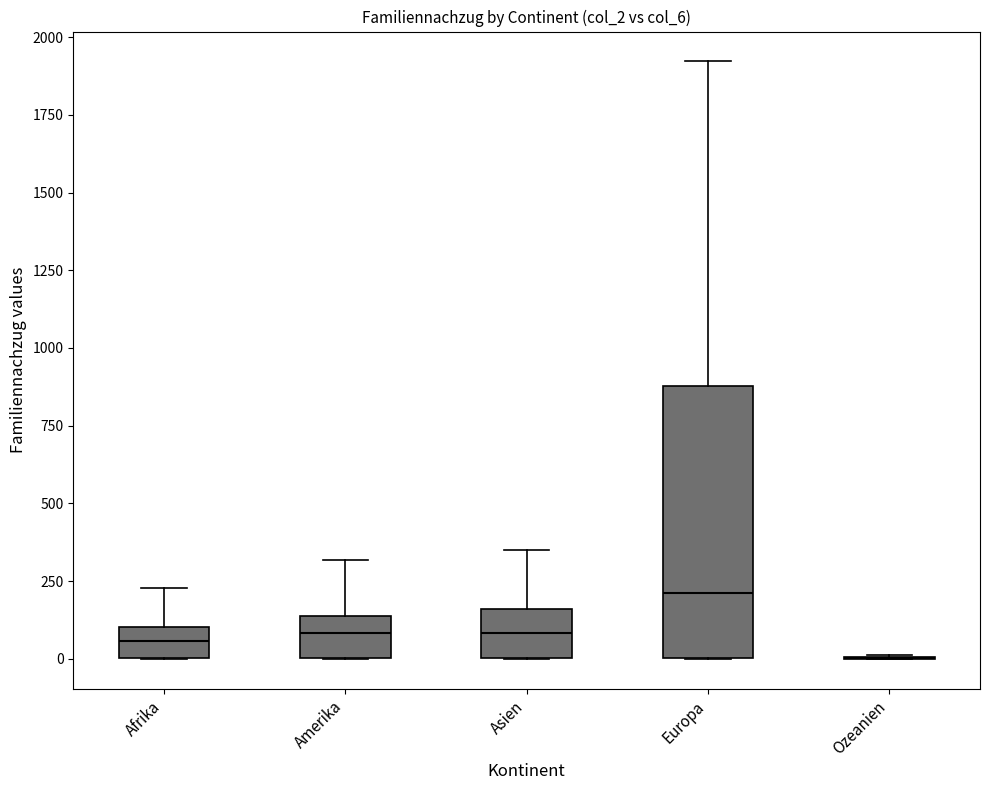

Reading left to right, read every box against the y-axis: the position of its median line, the range the box covers, and the ends of its whiskers. The values are not printed on the chart, so give them approximately, as read against the axis.

Afrika: median 50, box 0 to 100, whiskers 0 to 250
Amerika: median 100, box 0 to 150, whiskers 0 to 300
Asien: median 100, box 0 to 150, whiskers 0 to 350
Europa: median 200, box 0 to 900, whiskers 0 to 1900
Ozeanien: box collapsed to a line at 0, whiskers 0 to 0